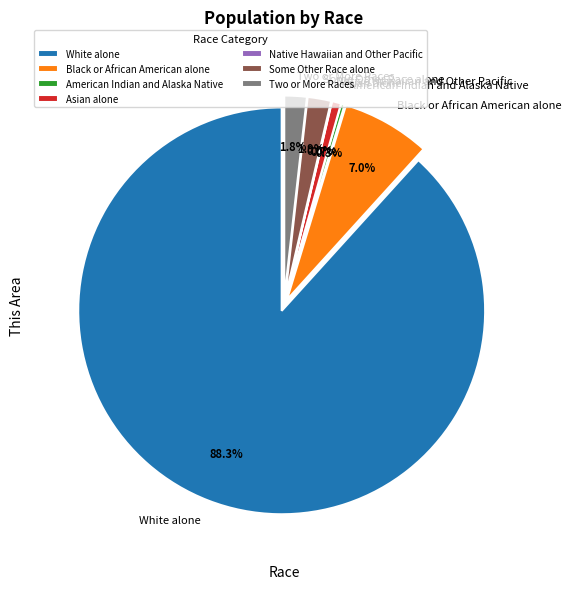

Which category has the biggest portion of the pie?

White alone